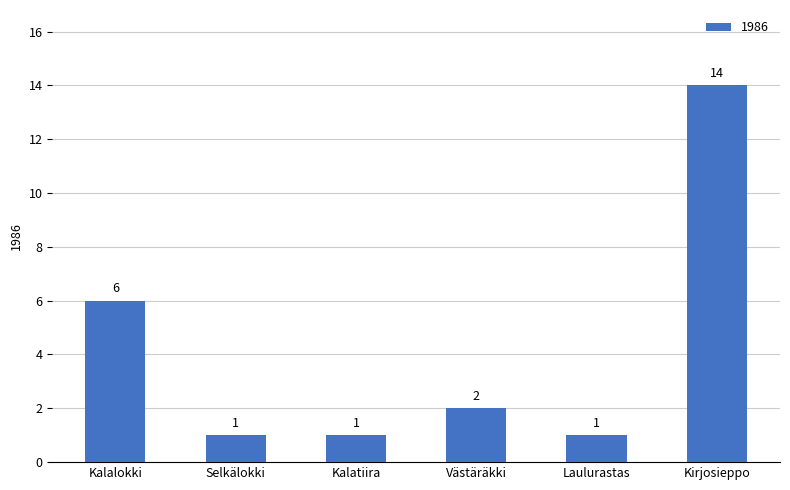

What is the ratio of the value at Kirjosieppo to the value at Kalalokki?

2.3